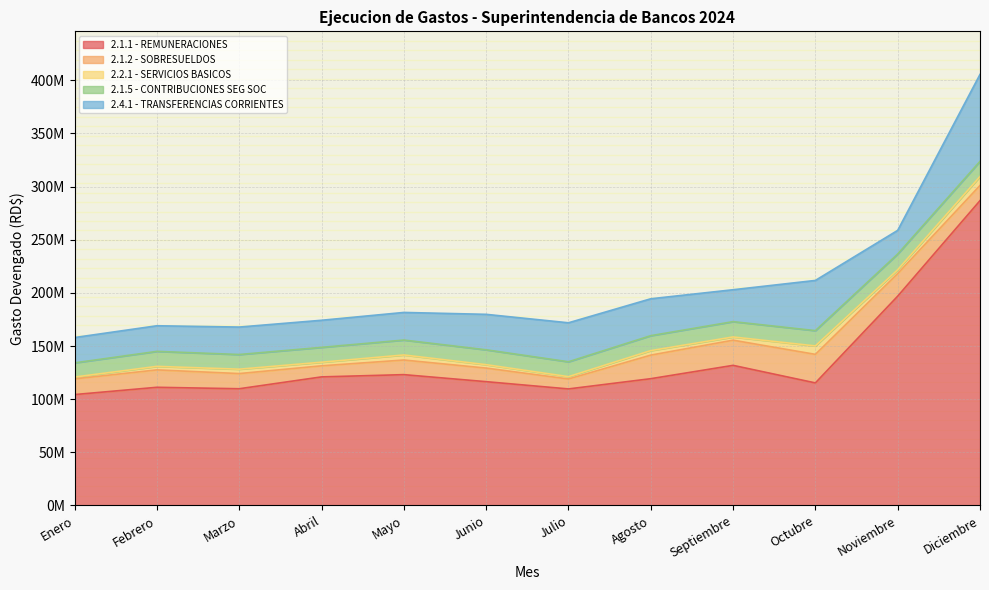

What is the difference between the second highest and second lowest values in the 2.1.2 - SOBRESUELDOS series?

13260671.5